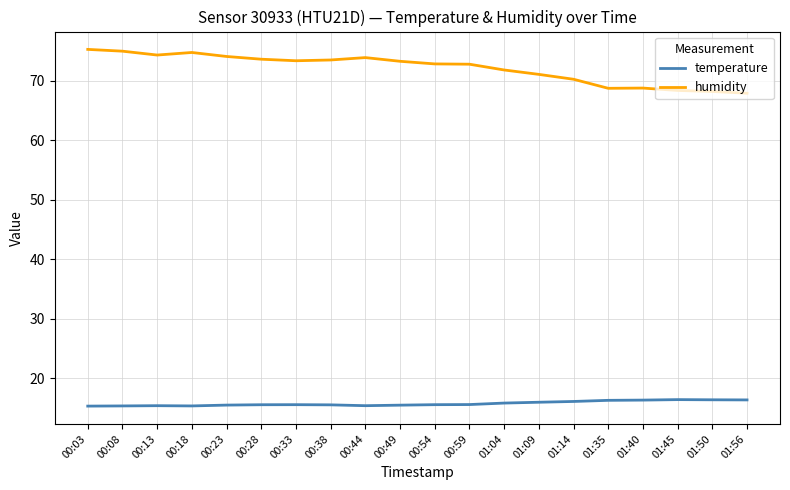

Which series has the largest total across all categories?

humidity